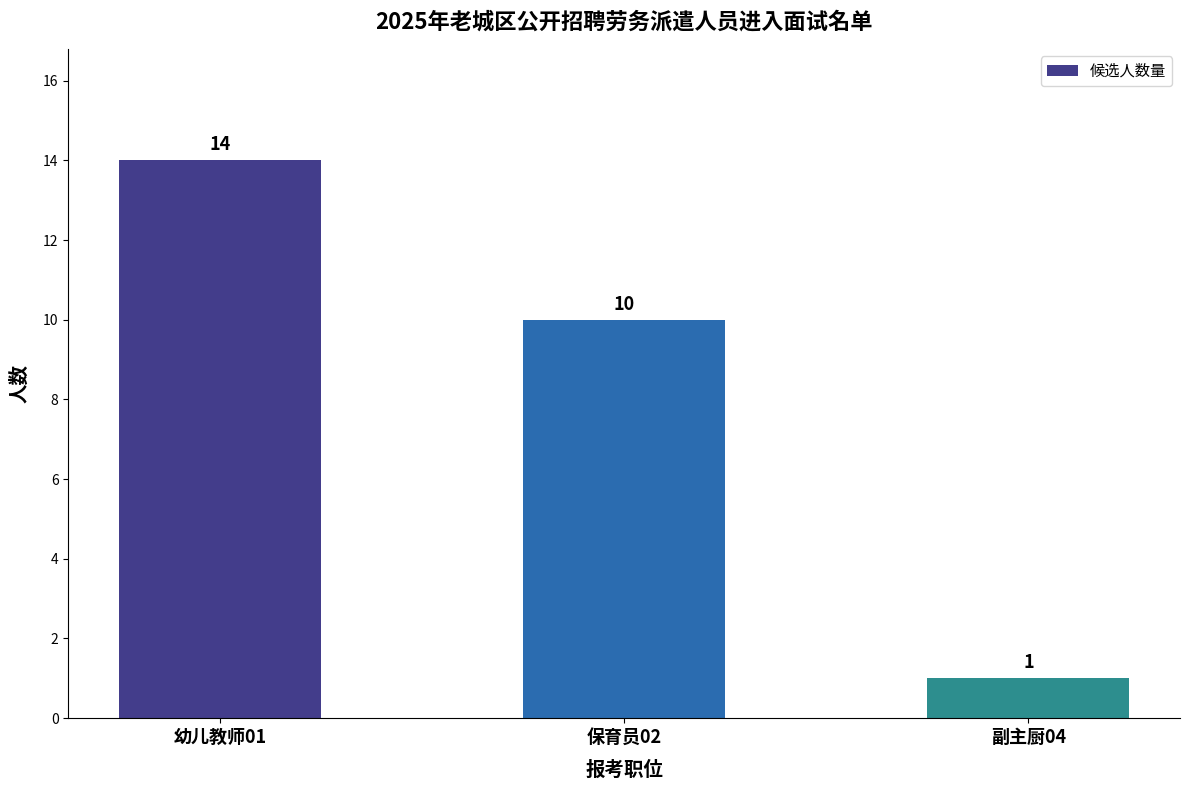

Which has a higher value, 副主厨04 or 幼儿教师01?

幼儿教师01